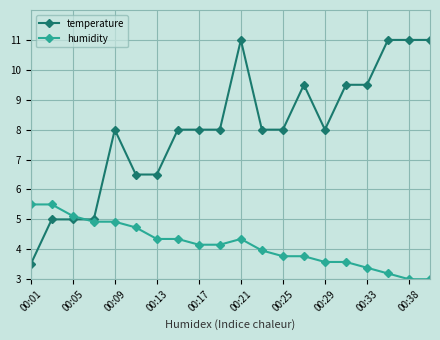

True or false: temperature and humidity intersect in this chart.

True